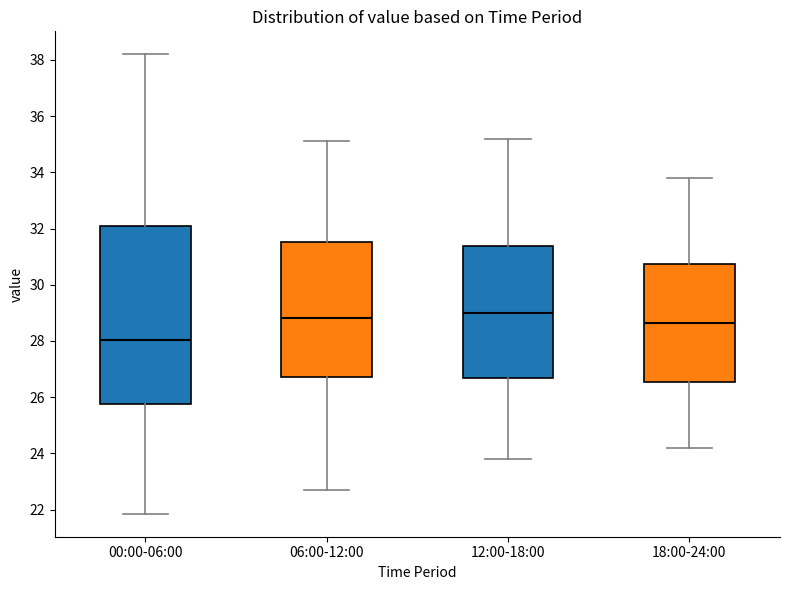

Reading left to right, transcribe this box plot: for each box, give where its median line is, the range the box spans, and where its two whiskers end, as read against the y-axis. The values are not printed on the chart, so give them approximately, as read against the axis.

00:00-06:00: median 28.0, box 25.8 to 32.0, whiskers 21.8 to 38.2
06:00-12:00: median 28.8, box 26.8 to 31.6, whiskers 22.8 to 35.2
12:00-18:00: median 29.0, box 26.6 to 31.4, whiskers 23.8 to 35.2
18:00-24:00: median 28.6, box 26.6 to 30.8, whiskers 24.2 to 33.8